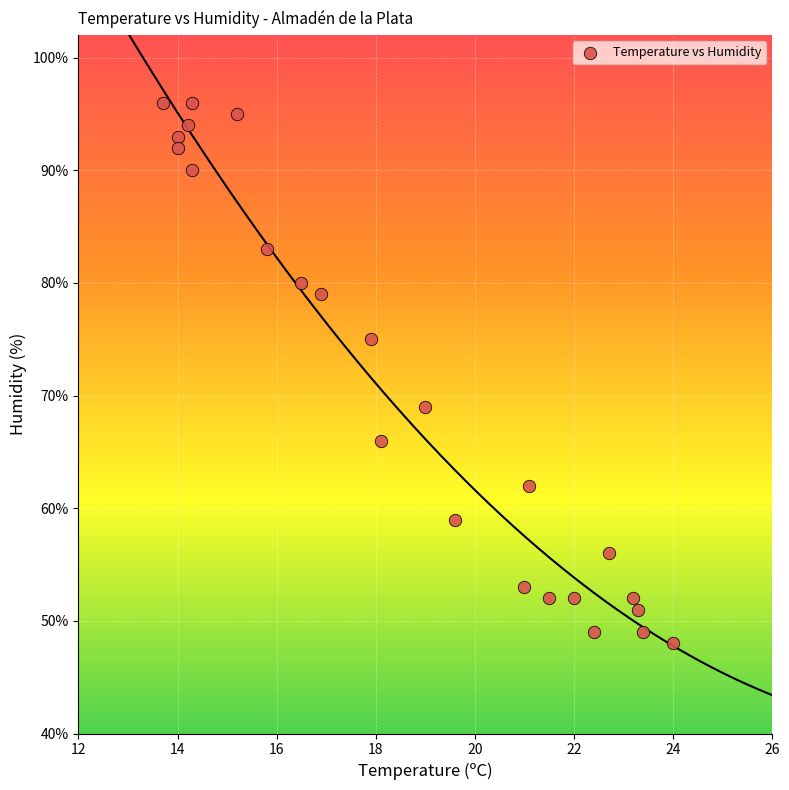

What is the range of Y values (max minus min)?

48